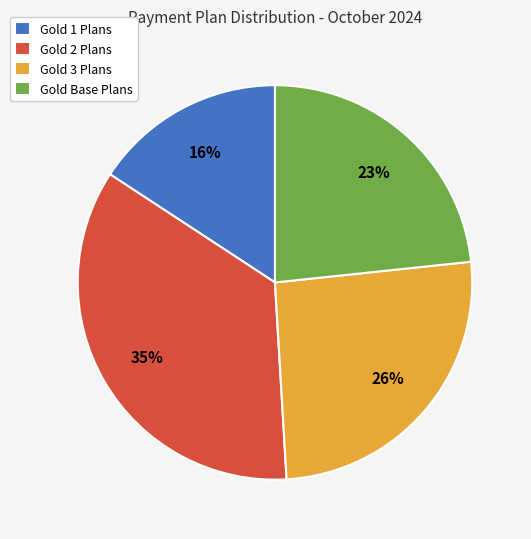

The Gold Base Plans slice represents 35% of the pie. True or false?

False